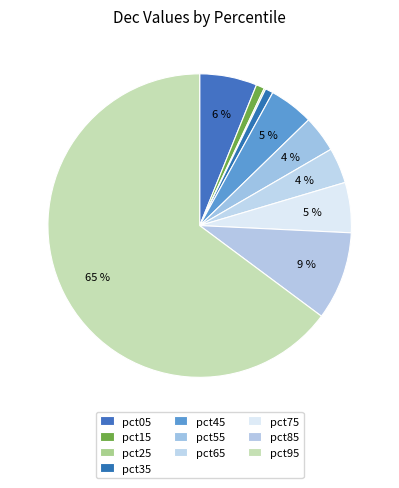

Do pct45 and pct25 together represent more than half of the pie?

No